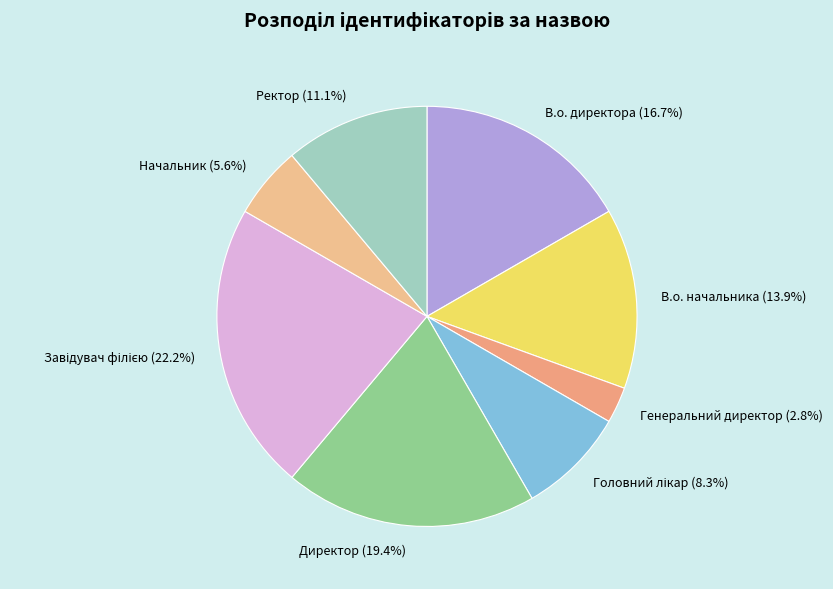

True or false: В.о. начальника accounts for 14% of the total.

True